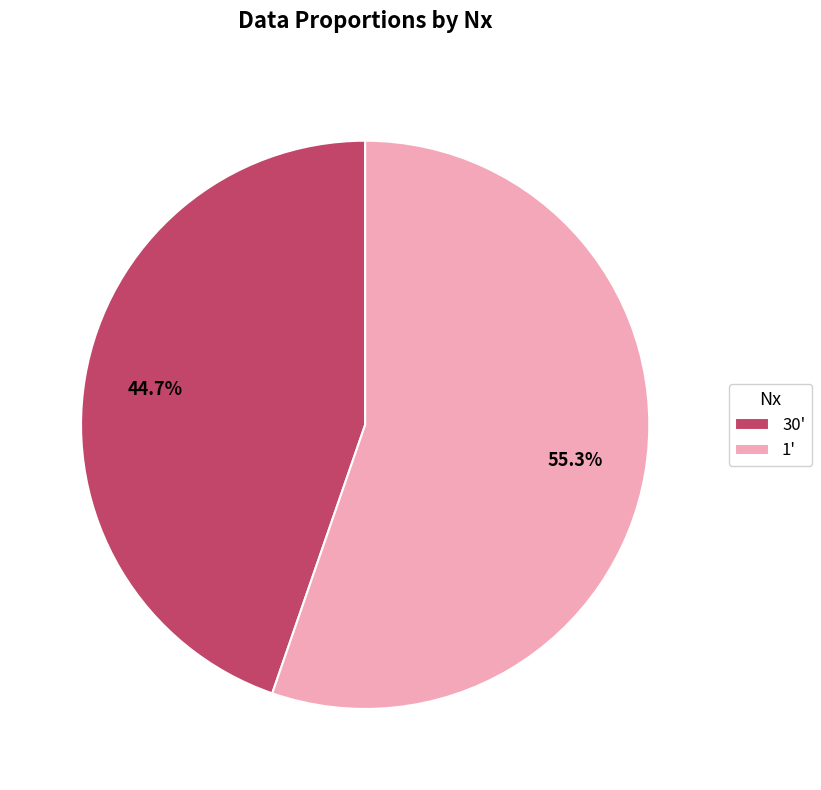

How many segments does this pie chart have?

2